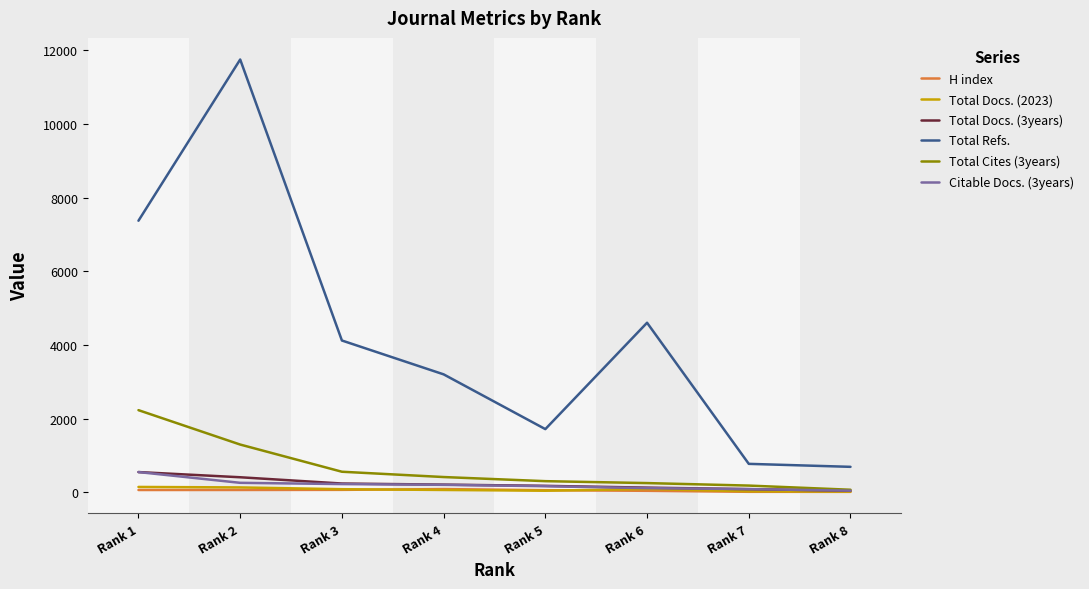

What is the average value of the Citable Docs. (3years) series?

206